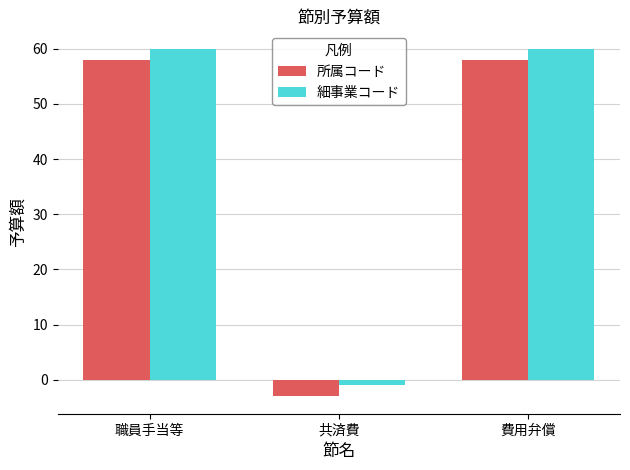

Where is 細事業コード nearest to the value 29?

共済費